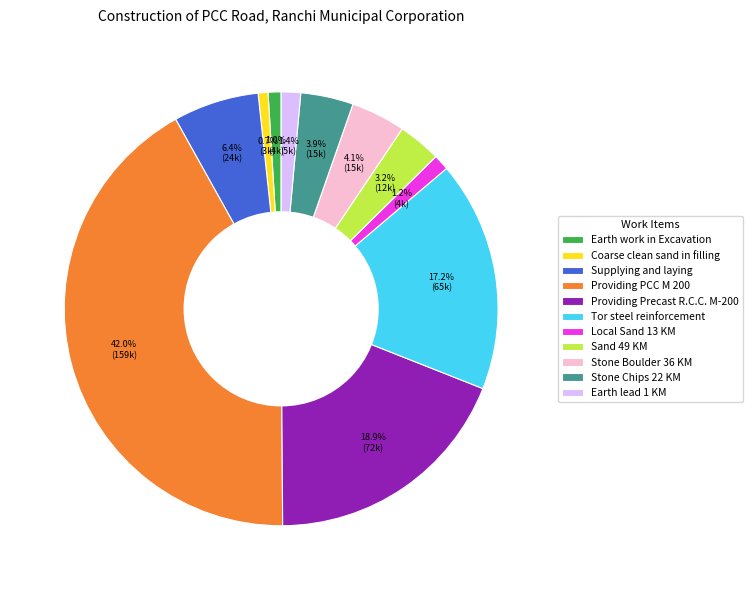

True or false: Stone Chips 22 KM accounts for 15% of the total.

False